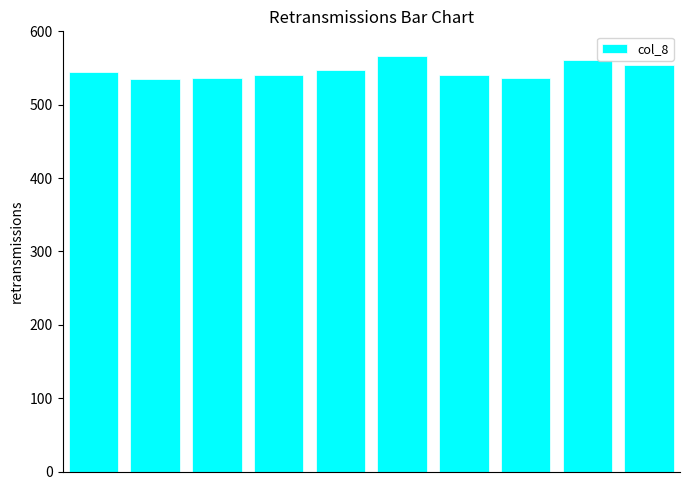

What is the value of the 7th bar from the left?

541